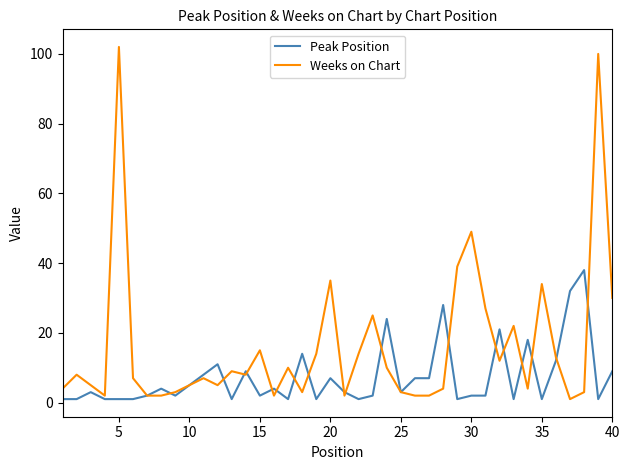

How many lines are shown in the chart?

2